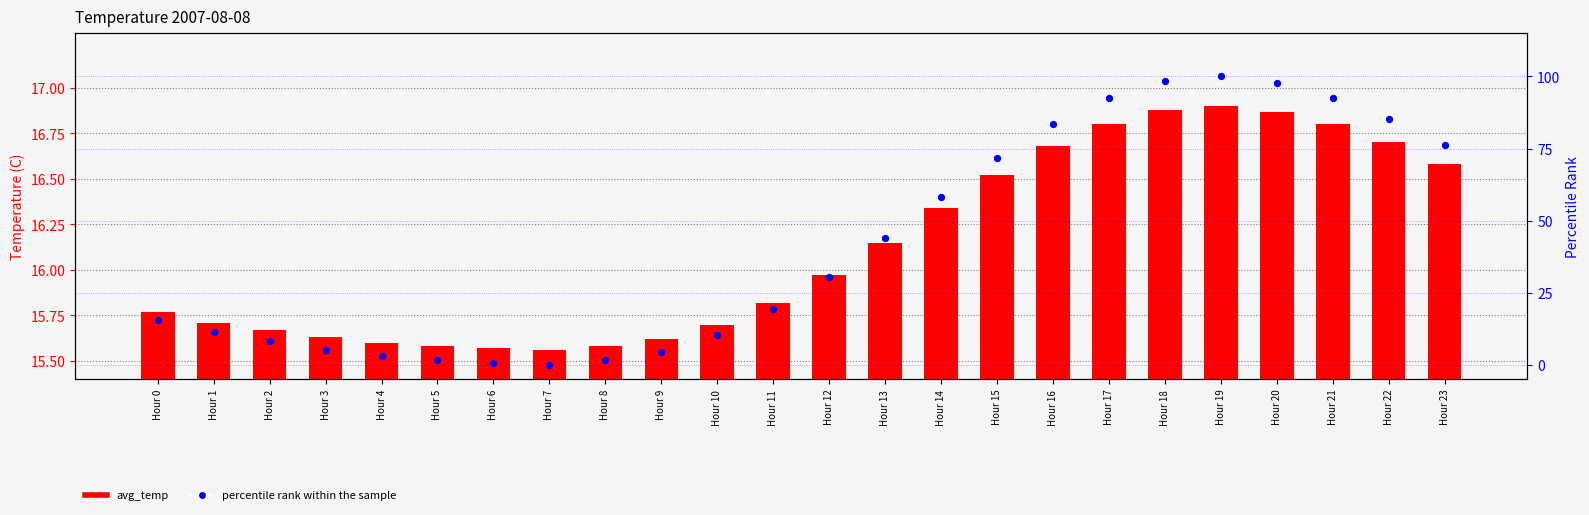

At how many categories does at least one series exceed 14?

24